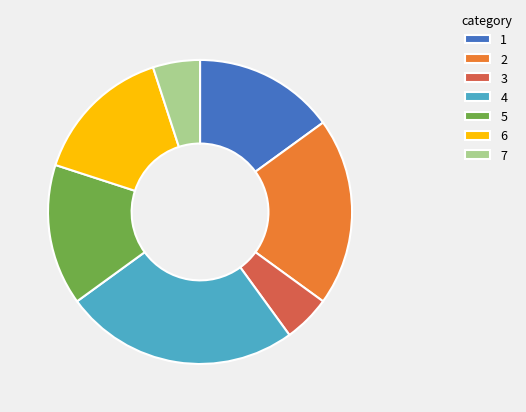

Which category has the biggest portion of the pie?

4